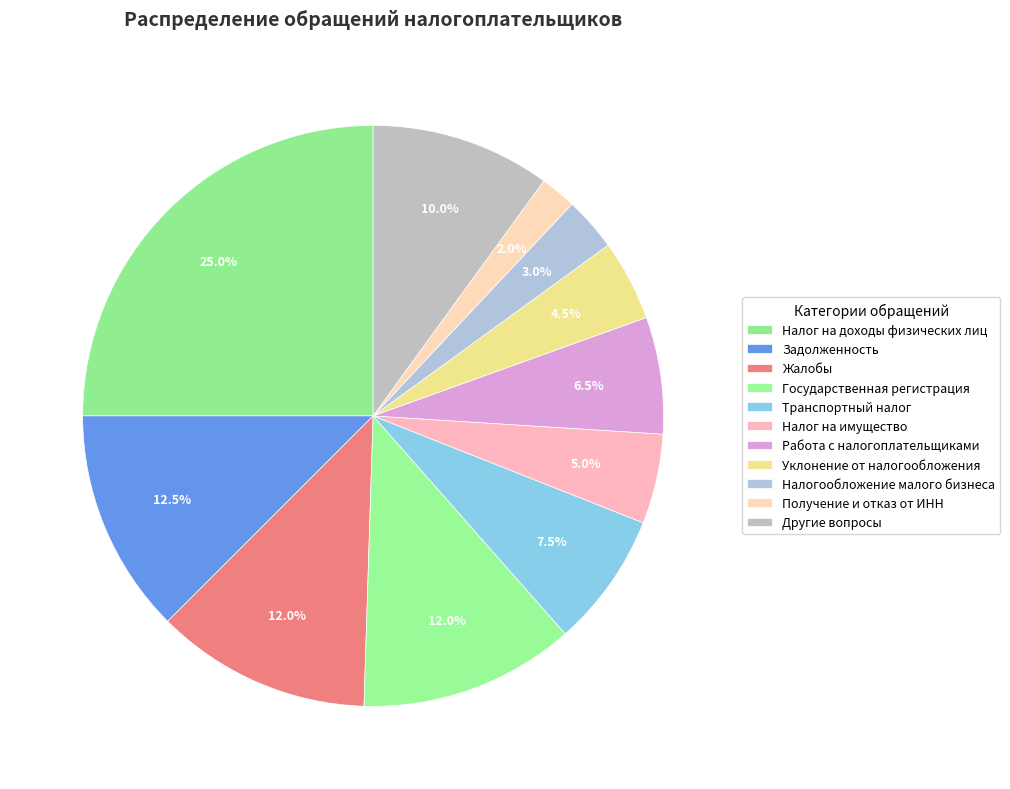

Count the number of slices in the pie.

11